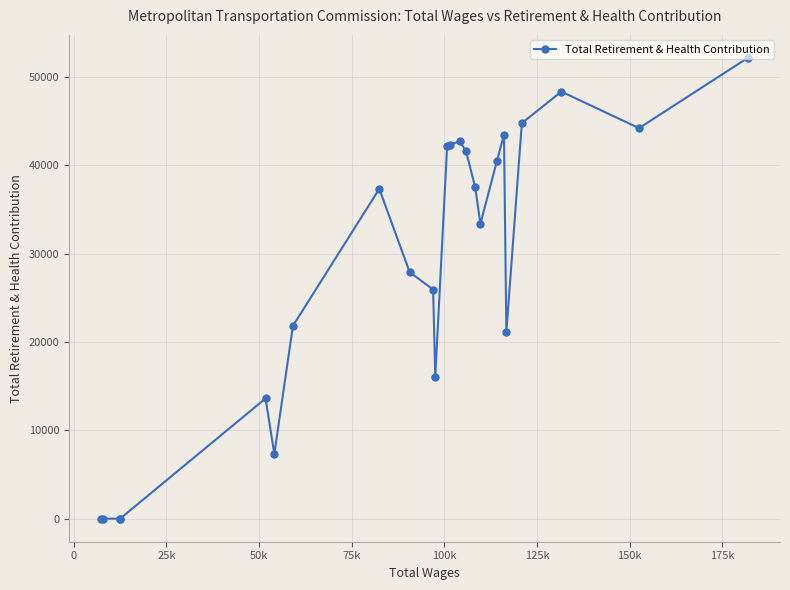

What is the average value?

28514